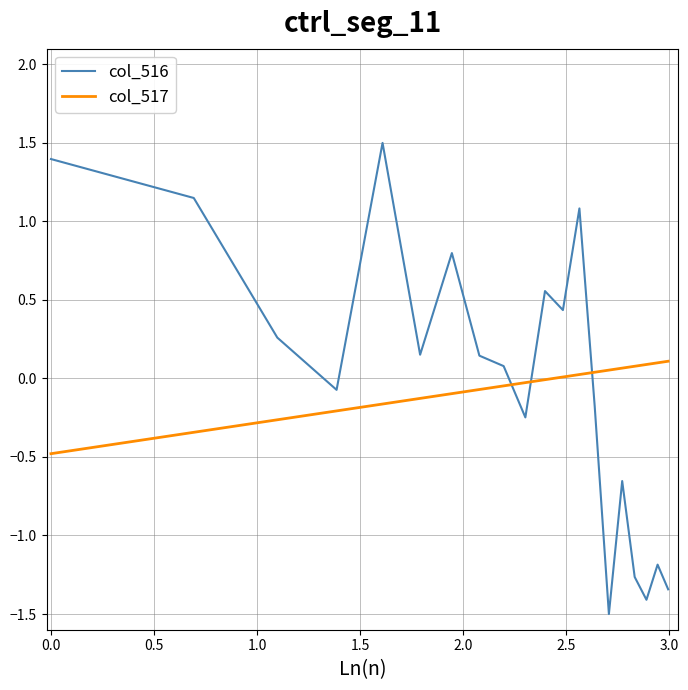

What is the minimum value shown in the chart?

-1.5